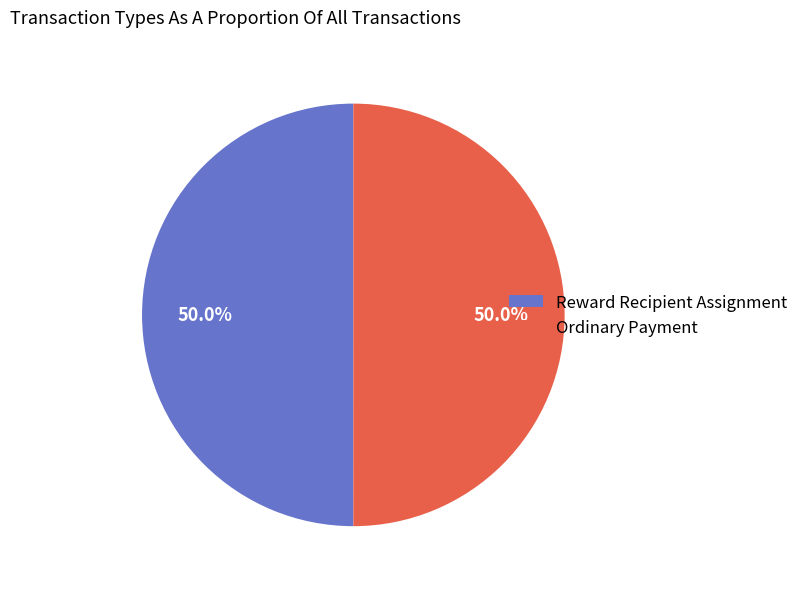

Is it true that Reward Recipient Assignment is 62% of the pie?

False